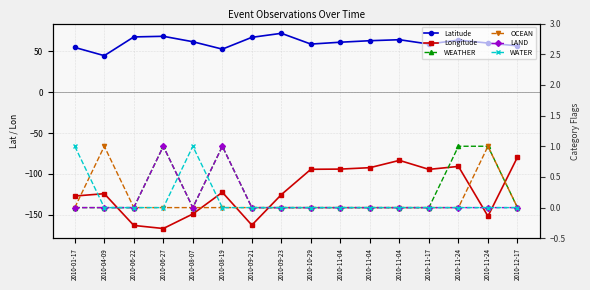

Rank the series by their maximum value, from lowest to highest.

Longitude, WEATHER, OCEAN, LAND, WATER, Latitude